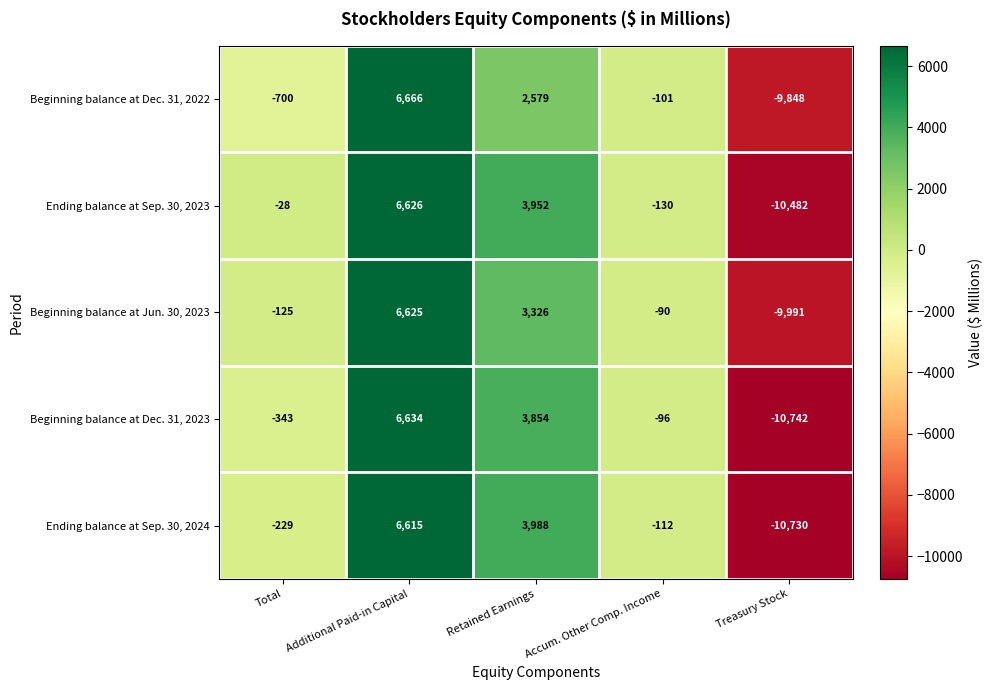

What is the average value of the Beginning balance at Dec. 31, 2022 series?

-281